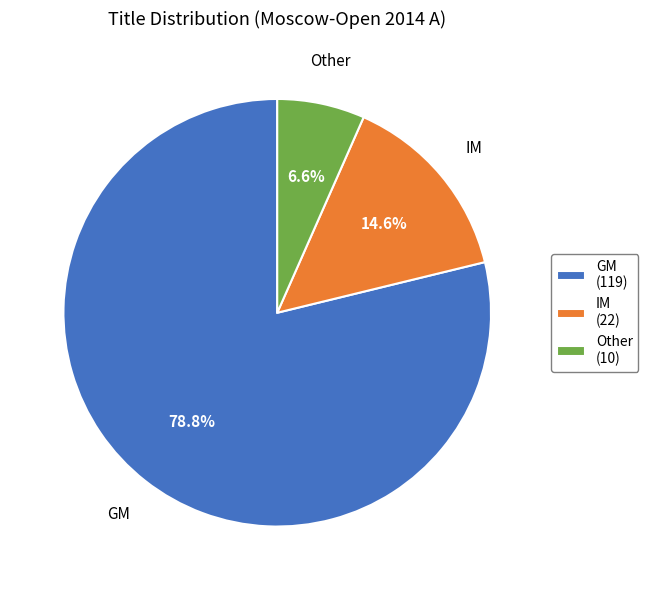

Rank the categories by value from lowest to highest.

Other, IM, GM